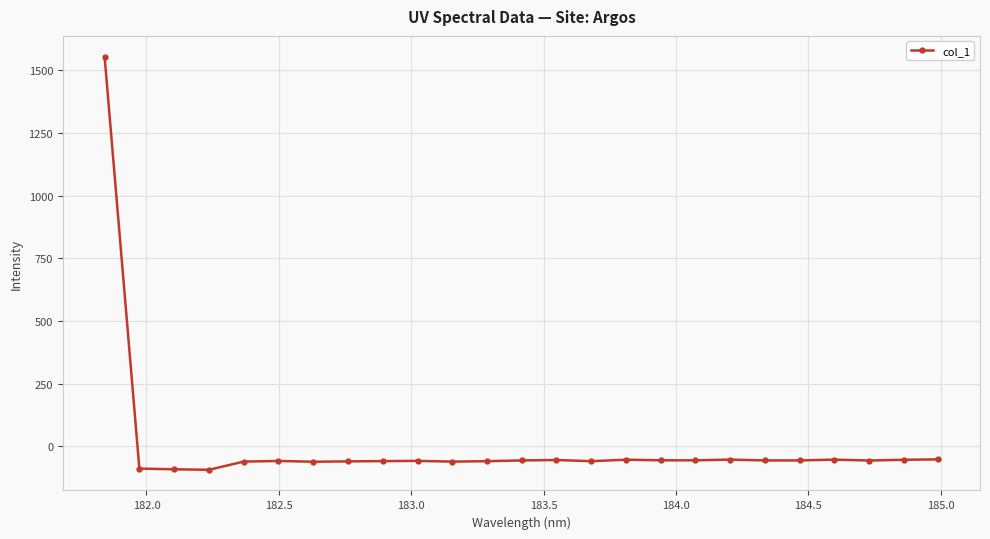

What is the value of the 12th point from the left?

-59.1